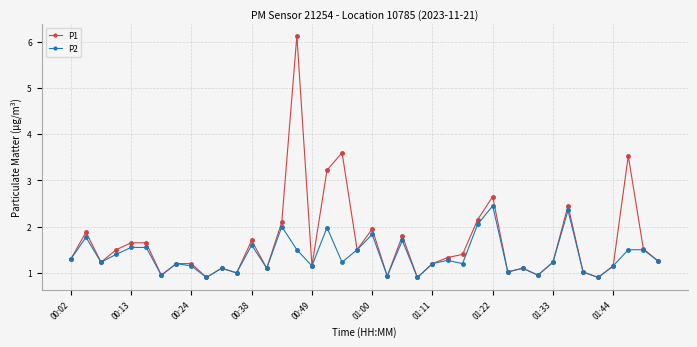

Which series has the largest range (max minus min)?

P1